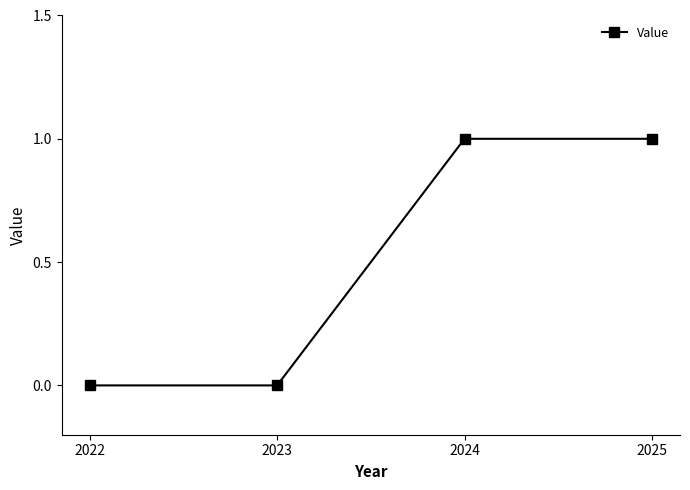

Count the values in the range 0 to 1.

4